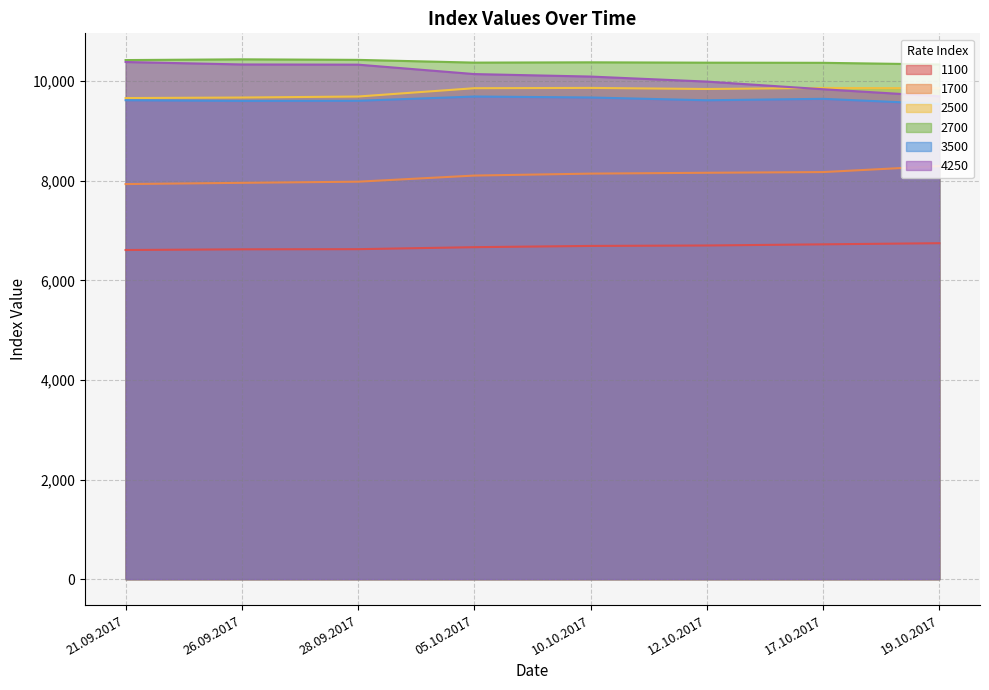

What is the value of the 1700 point at the 1st from the left?

7933